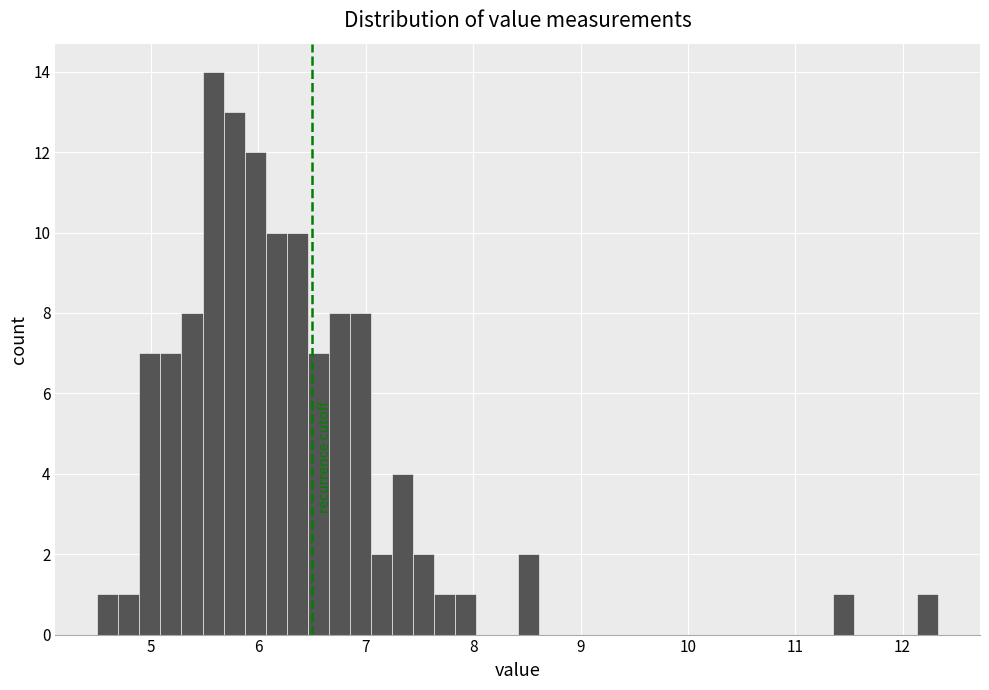

Read against the x-axis, roughly where is the centre of the tallest bar?

5.6